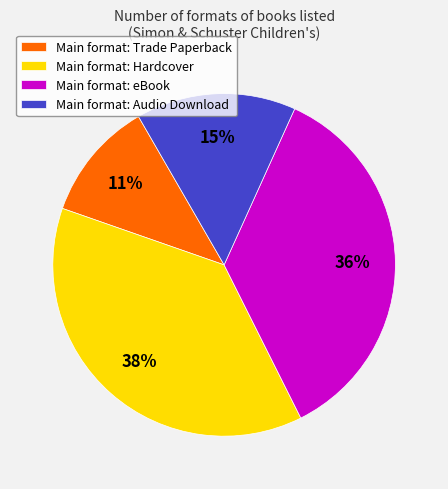

To the nearest percent, what percentage of the pie is Main format: eBook?

36%